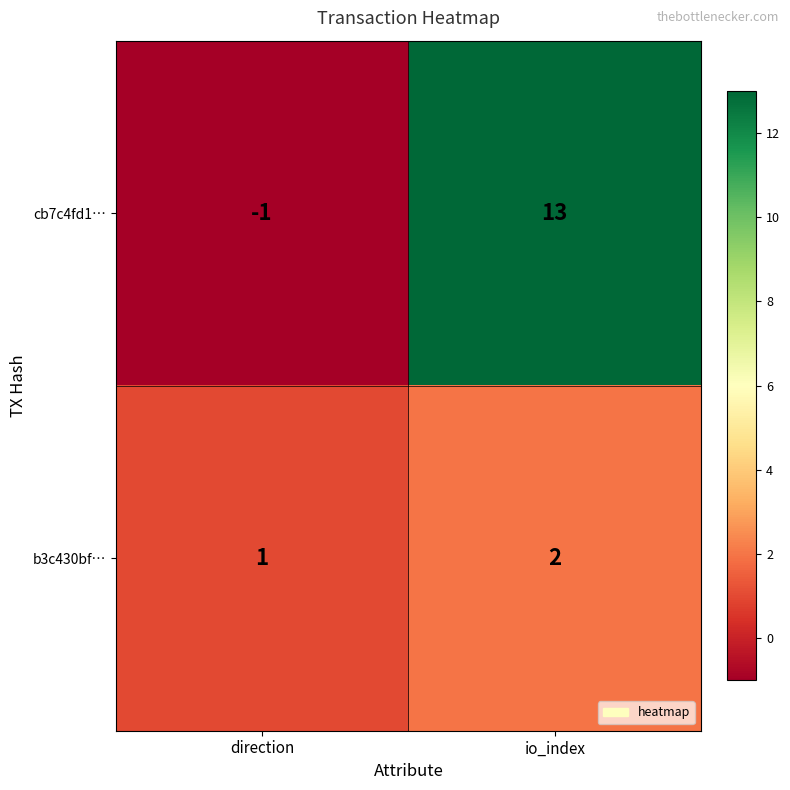

Which category has the lowest value across all series?

direction